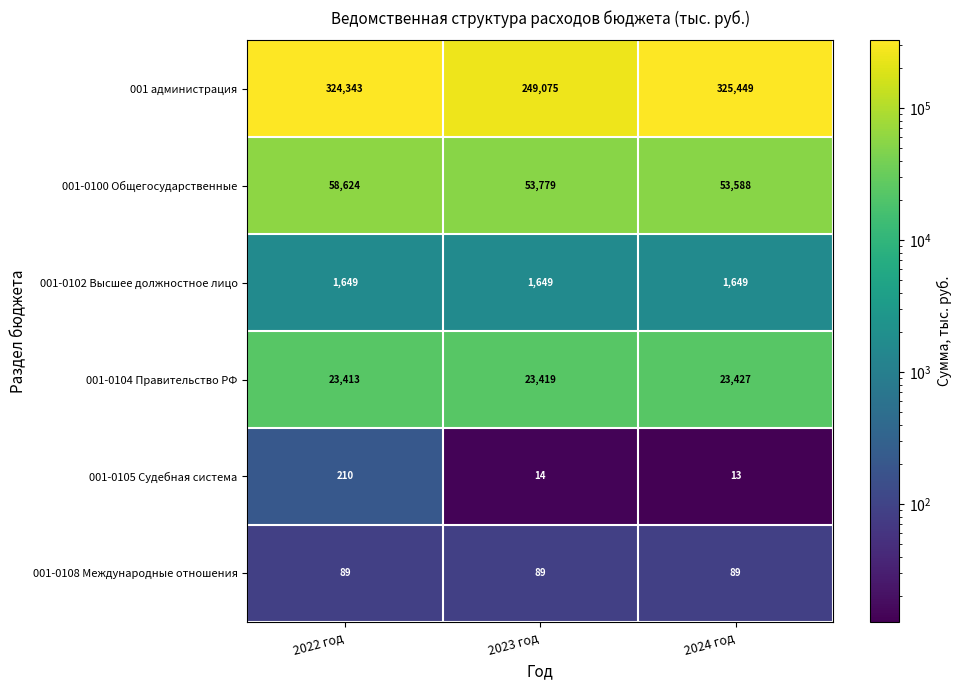

What is the minimum value for 001-0105 Судебная система?

13